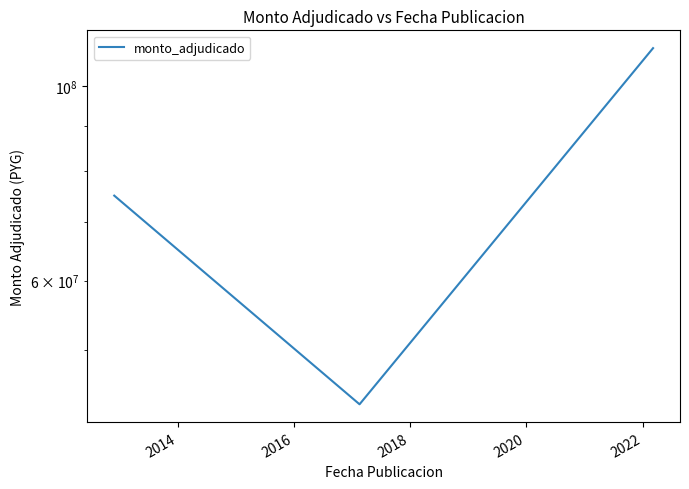

What is the difference between the second highest and minimum values?

31599995